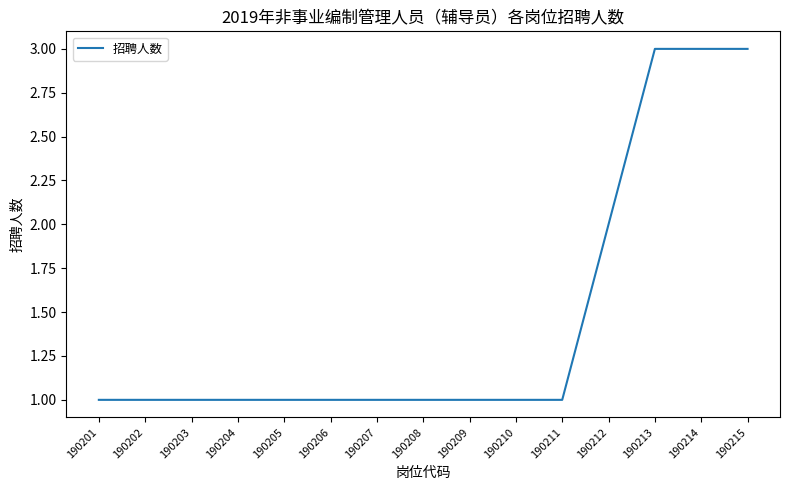

The chart shows a value of 0 at 190211. True or false?

False